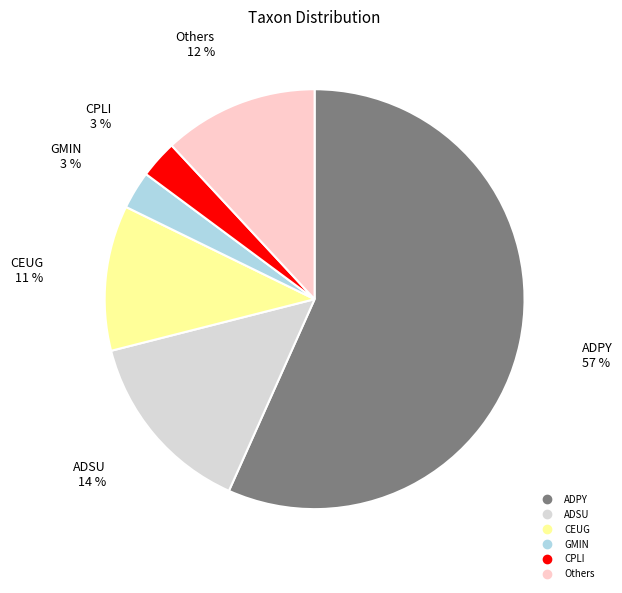

To the nearest percent, what is the average slice percentage?

17%